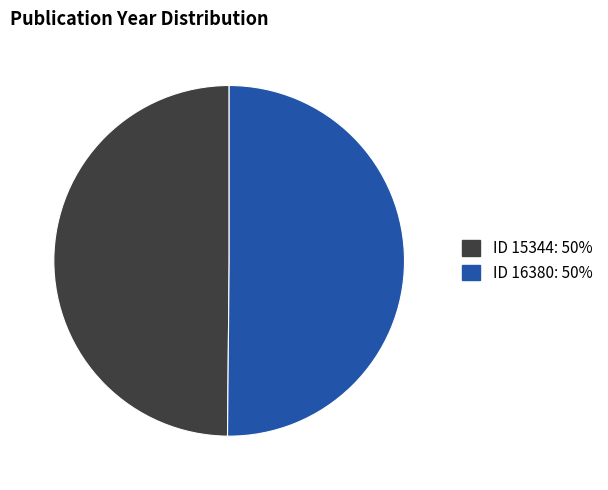

Count the number of slices in the pie.

2